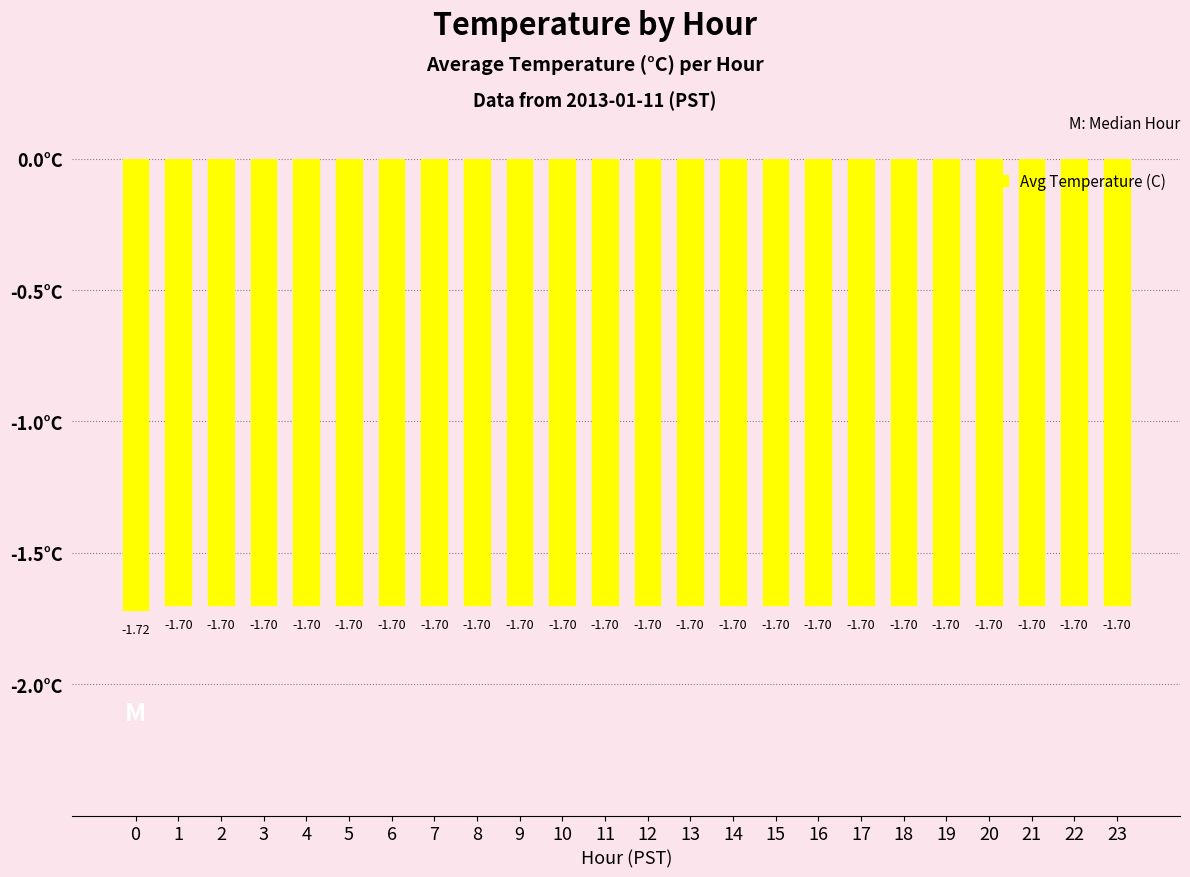

Reading left to right, what are all the values shown in this chart?

-1.7	-1.7	-1.7	-1.7	-1.7	-1.7	-1.7	-1.7	-1.7	-1.7	-1.7	-1.7	-1.7	-1.7	-1.7	-1.7	-1.7	-1.7	-1.7	-1.7	-1.7	-1.7	-1.7	-1.7